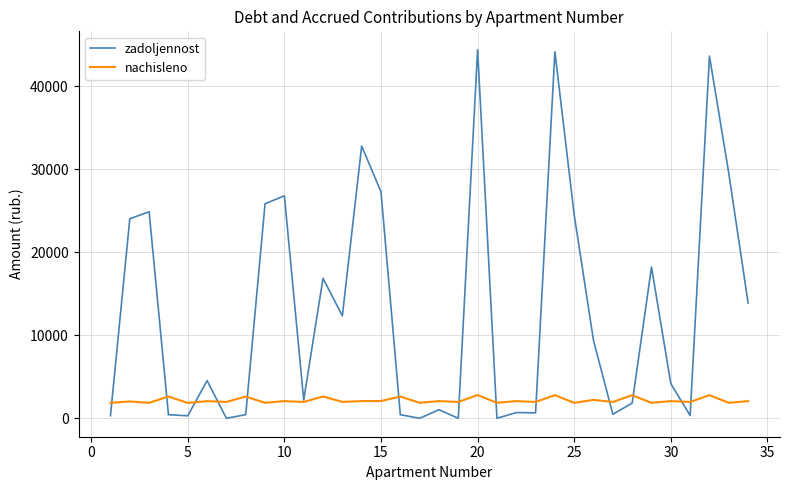

Which series has the largest range (max minus min)?

zadoljennost